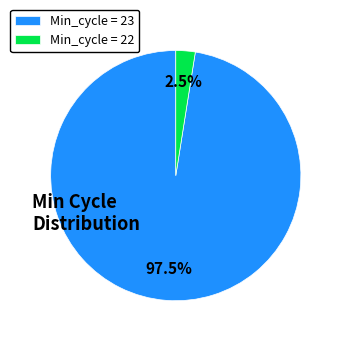

Which has a higher value, Min_cycle = 23 or Min_cycle = 22?

Min_cycle = 23